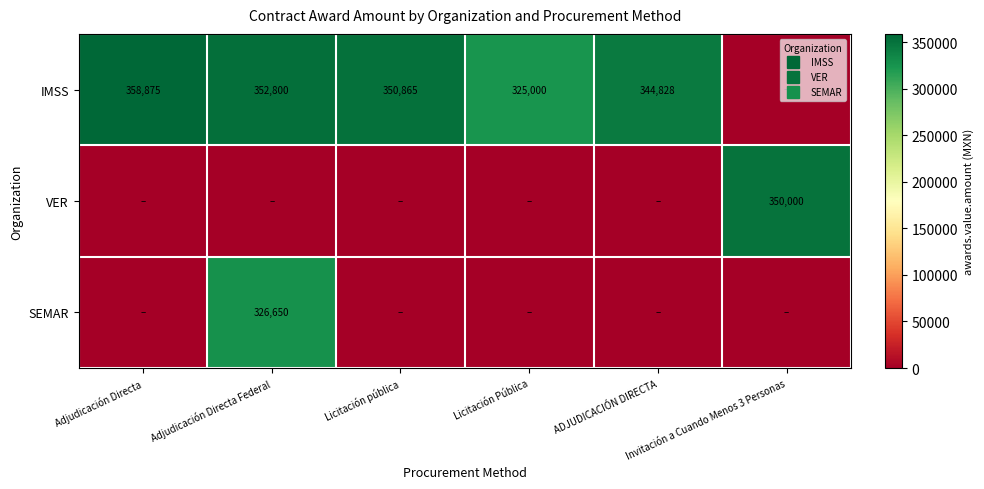

At which label does SEMAR reach its peak?

Adjudicación Directa Federal